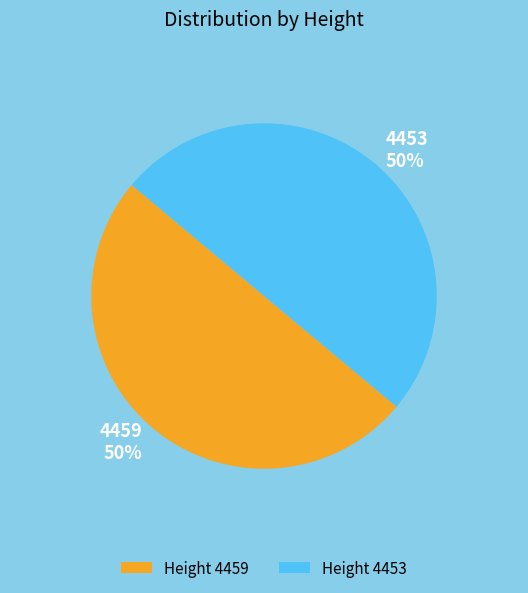

True or false: Height 4459 accounts for 50% of the total.

True